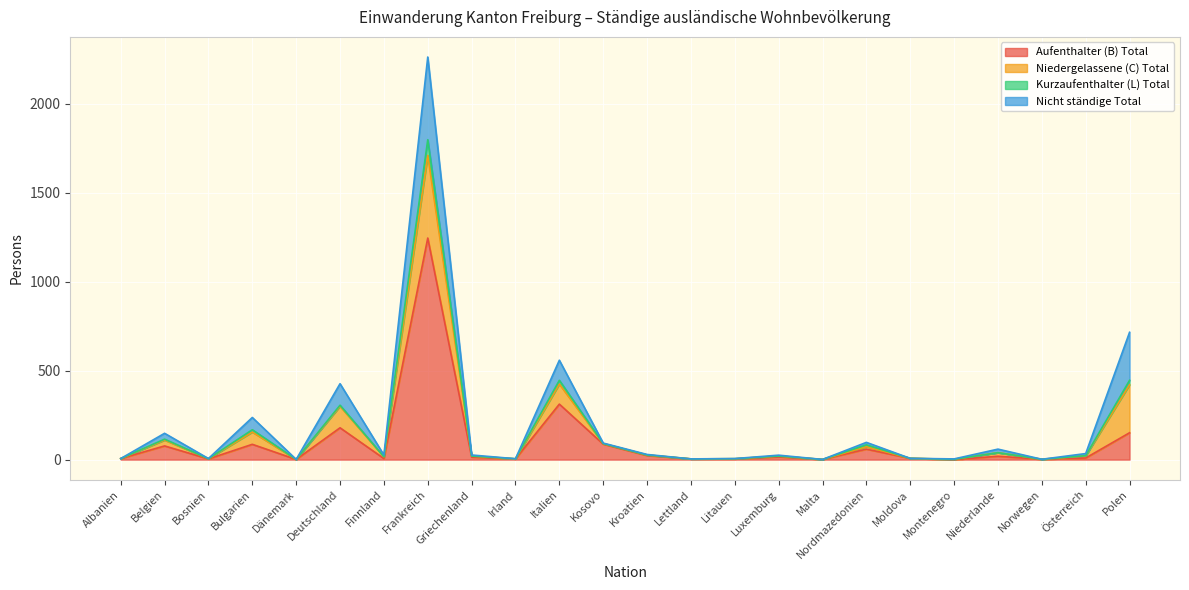

Does the chart display data point markers on the line(s)?

No